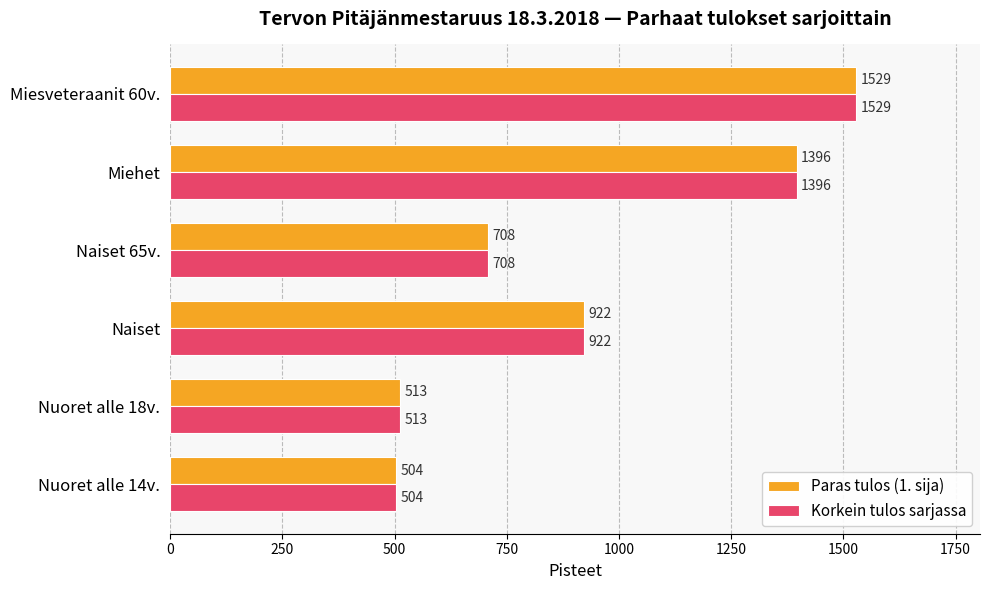

Rank the categories by Paras tulos (1. sija) value from highest to lowest.

Miesveteraanit 60v., Miehet, Naiset, Naiset 65v., Nuoret alle 18v., Nuoret alle 14v.